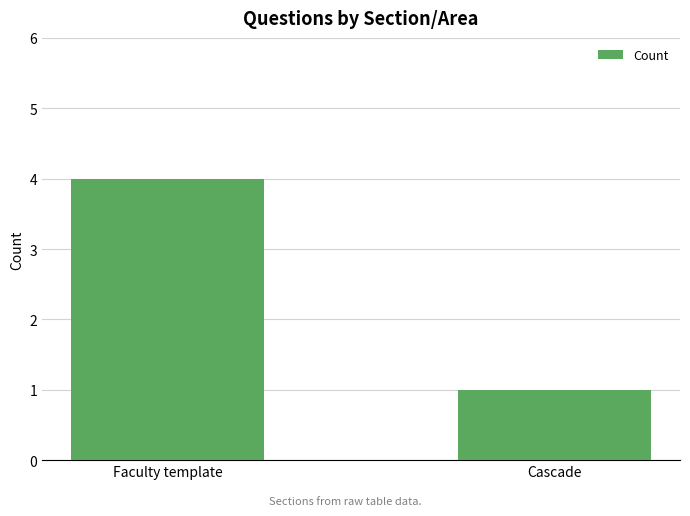

What is the label of the 1st bar from the right?

Cascade